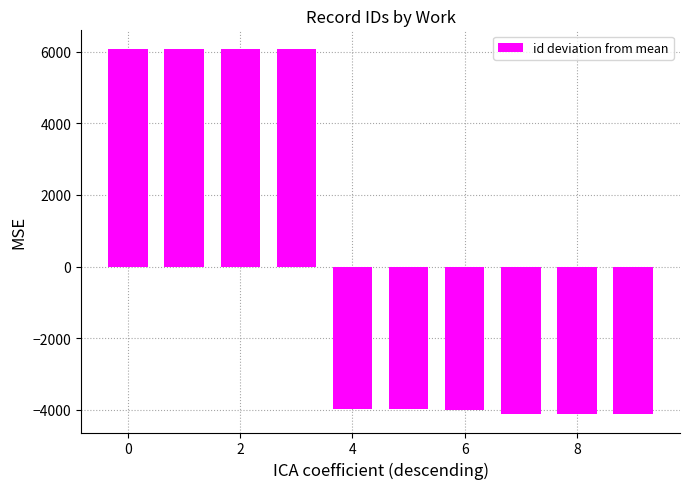

How many values are above zero?

4